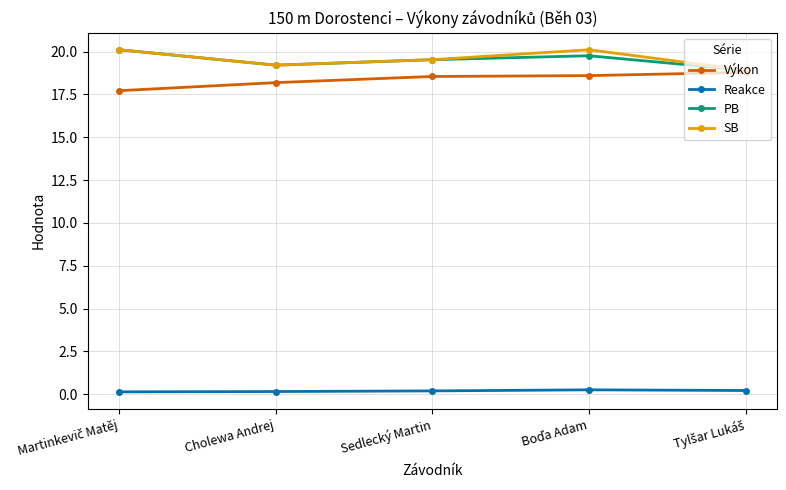

What is the label of the 4th point from the right?

Cholewa Andrej